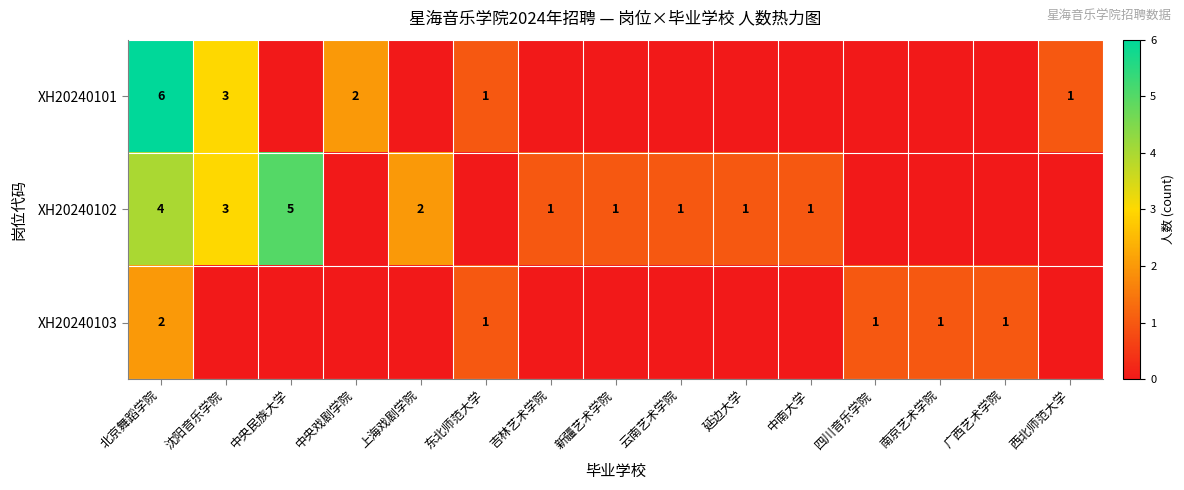

At which category is the sum across all series the highest?

北京舞蹈学院